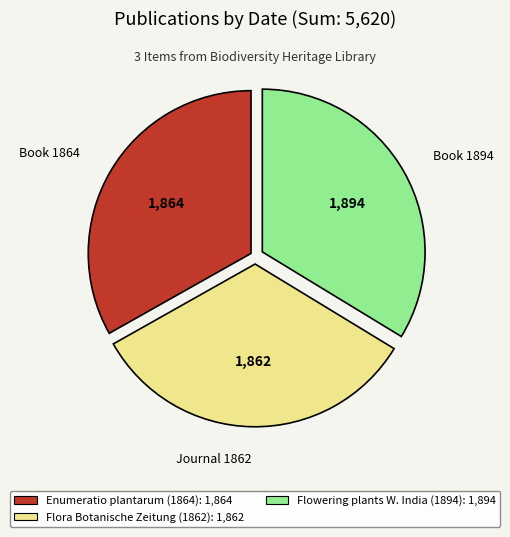

Approximately how many times larger is the value at Enumeratio plantarum (1864): 1,864 compared to Flora Botanische Zeitung (1862): 1,862?

1.0